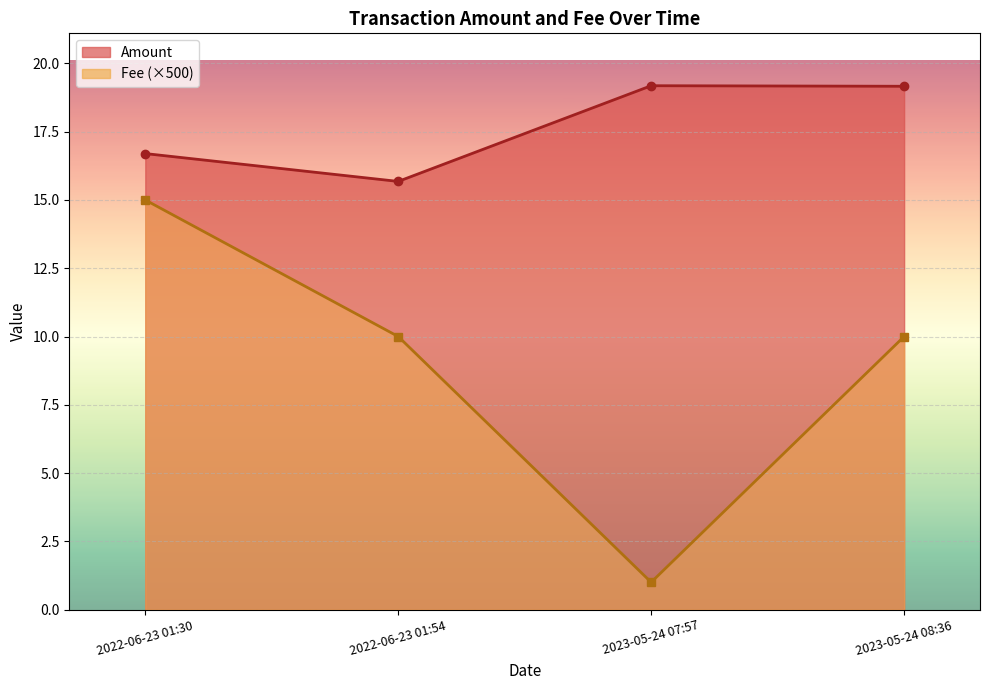

How many series are shown in this chart?

2